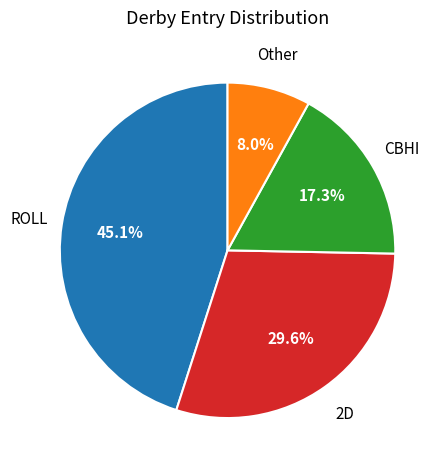

Does ROLL represent more than half of the total?

No